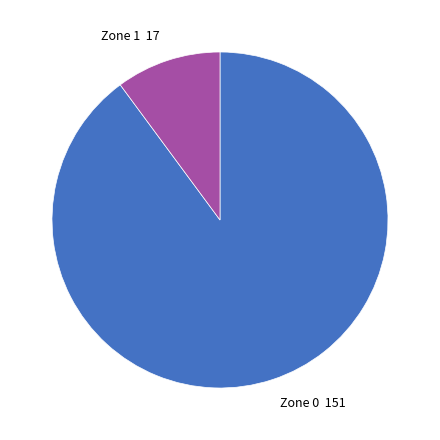

What is the majority slice?

Zone 0